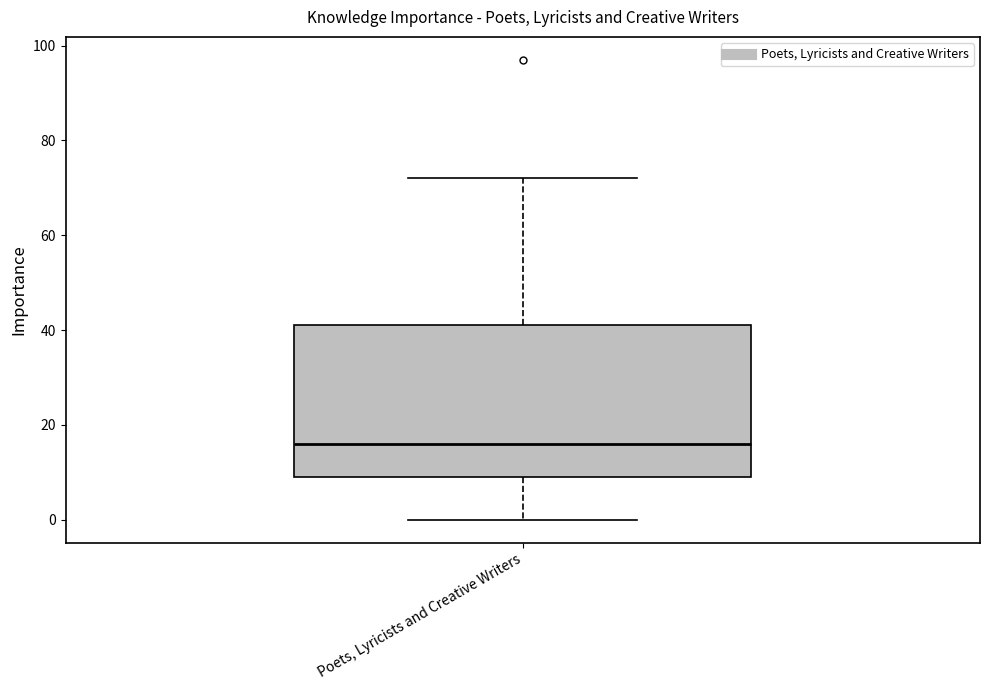

Transcribe this box plot: give where the median line is, the range the box spans, and where the two whiskers end, as read against the y-axis. The values are not printed on the chart, so give them approximately, as read against the axis.

median 16, box 10 to 42, whiskers 0 to 72